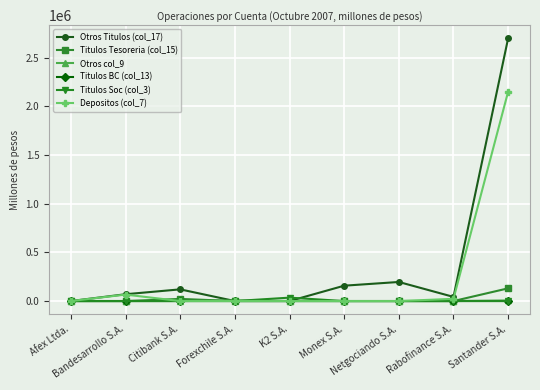

Is the value of Titulos BC (col_13) at Citibank S.A. greater than the value of Otros Titulos (col_17) at Netgociando S.A.?

No